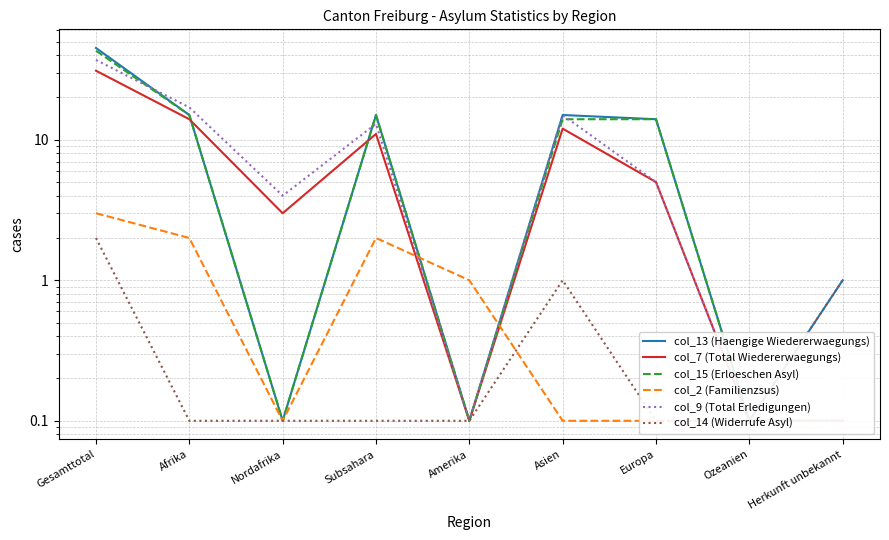

What is the average value of the col_7 (Total Wiedererwaegungs) series?

8.5